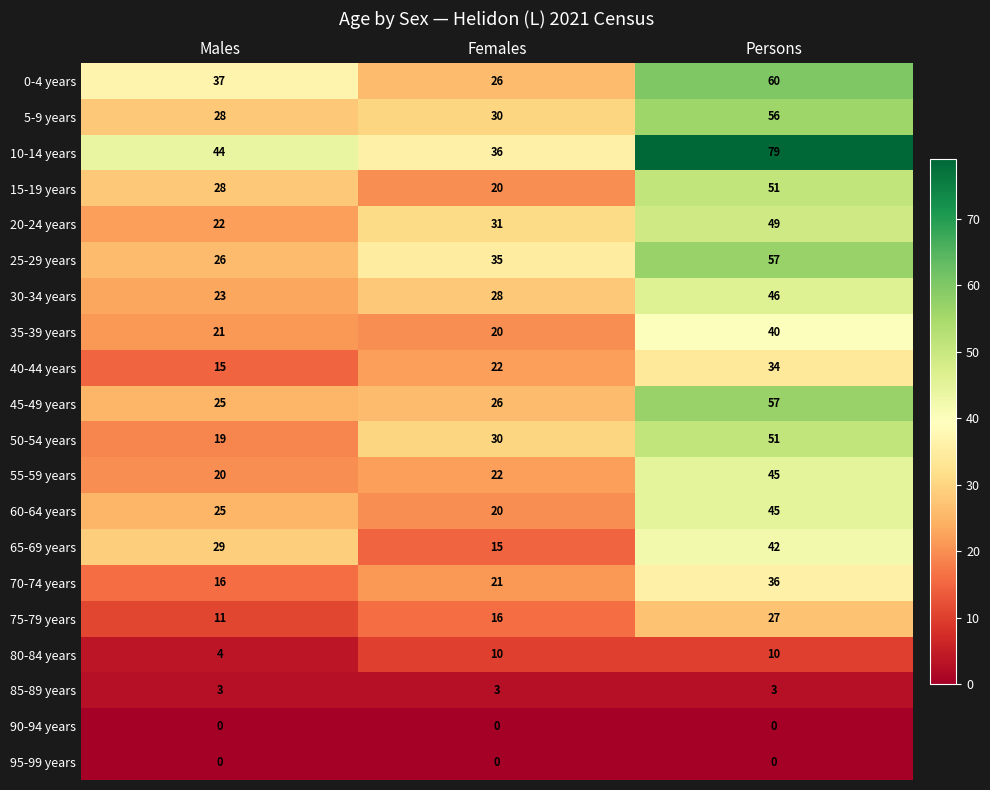

Rank the categories by 50-54 years value from highest to lowest.

Persons, Females, Males